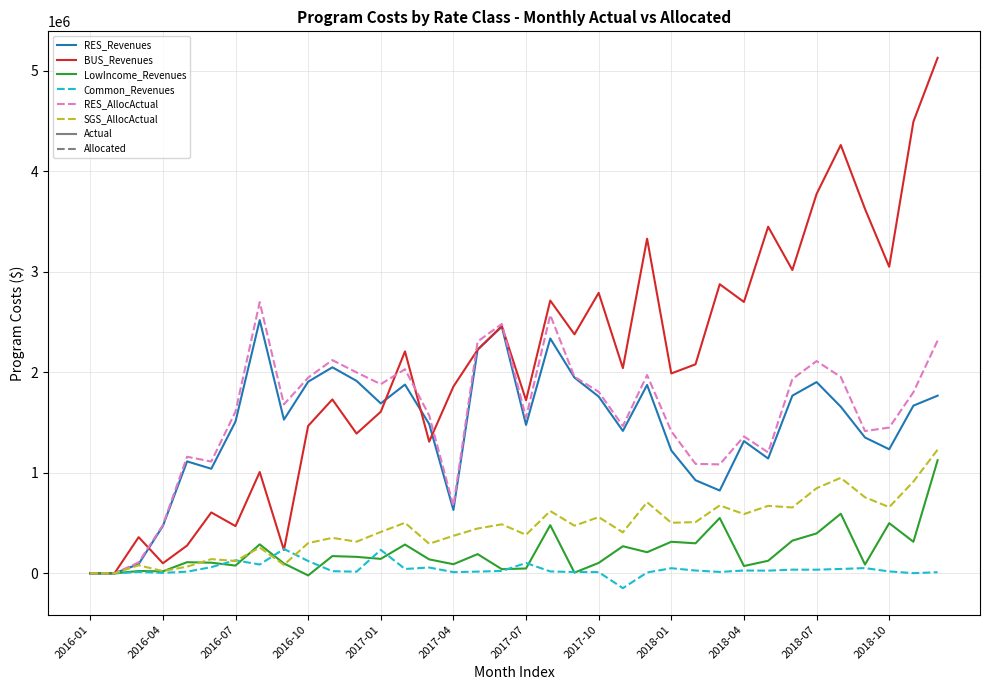

What is the highest value of the LowIncome_Revenues series?

1125001.5